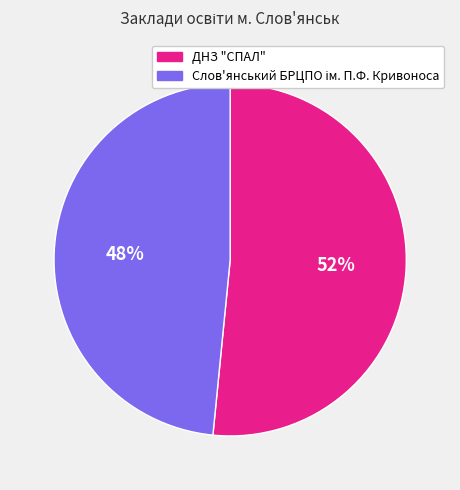

The ДНЗ "СПАЛ" slice represents 61% of the pie. True or false?

False